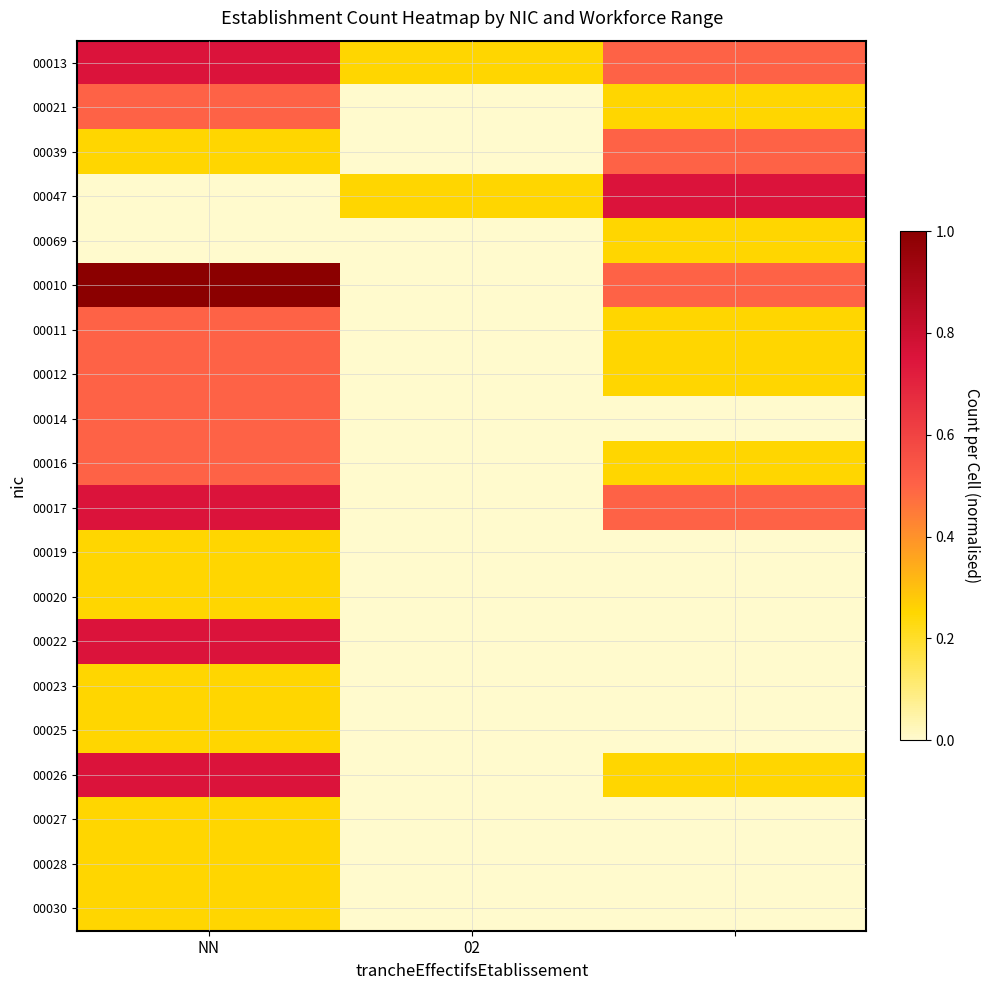

Rank the series by their maximum value, from highest to lowest.

00010, 00013, 00047, 00017, 00022, 00026, 00021, 00039, 00011, 00012, 00014, 00016, 00069, 00019, 00020, 00023, 00025, 00027, 00028, 00030